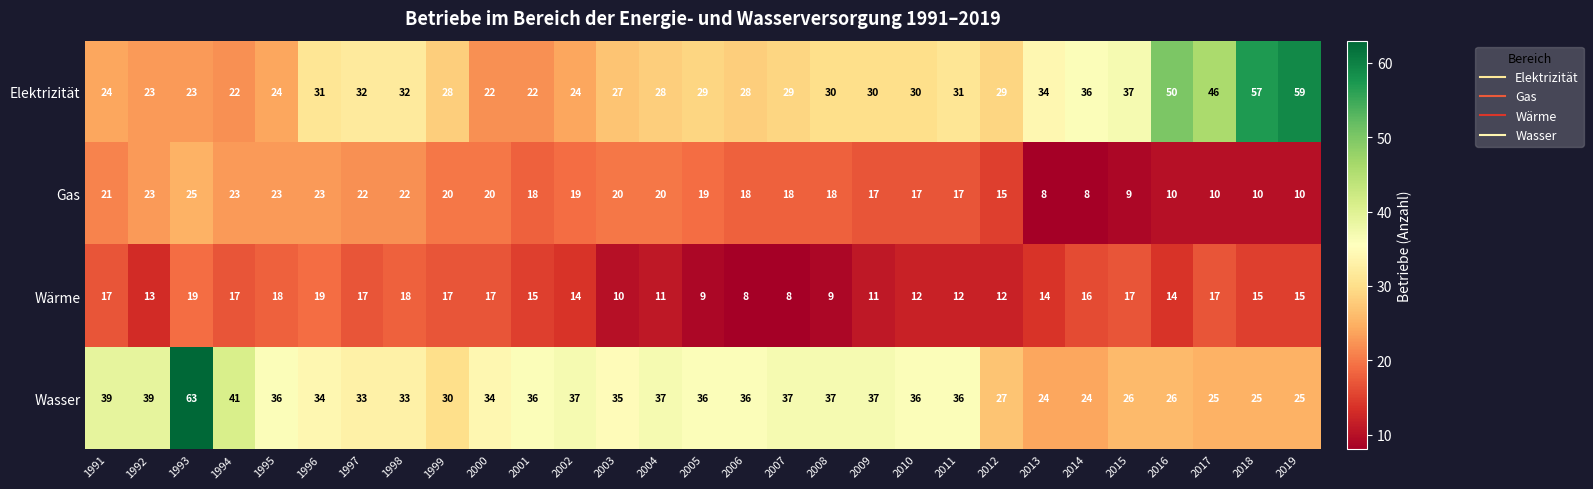

Which series has the widest spread of values?

Wasser